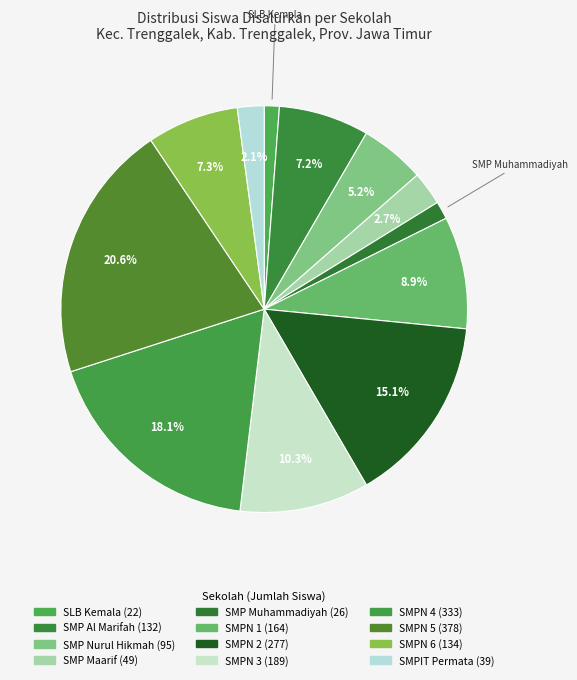

To the nearest percent, what is the average slice percentage?

8%